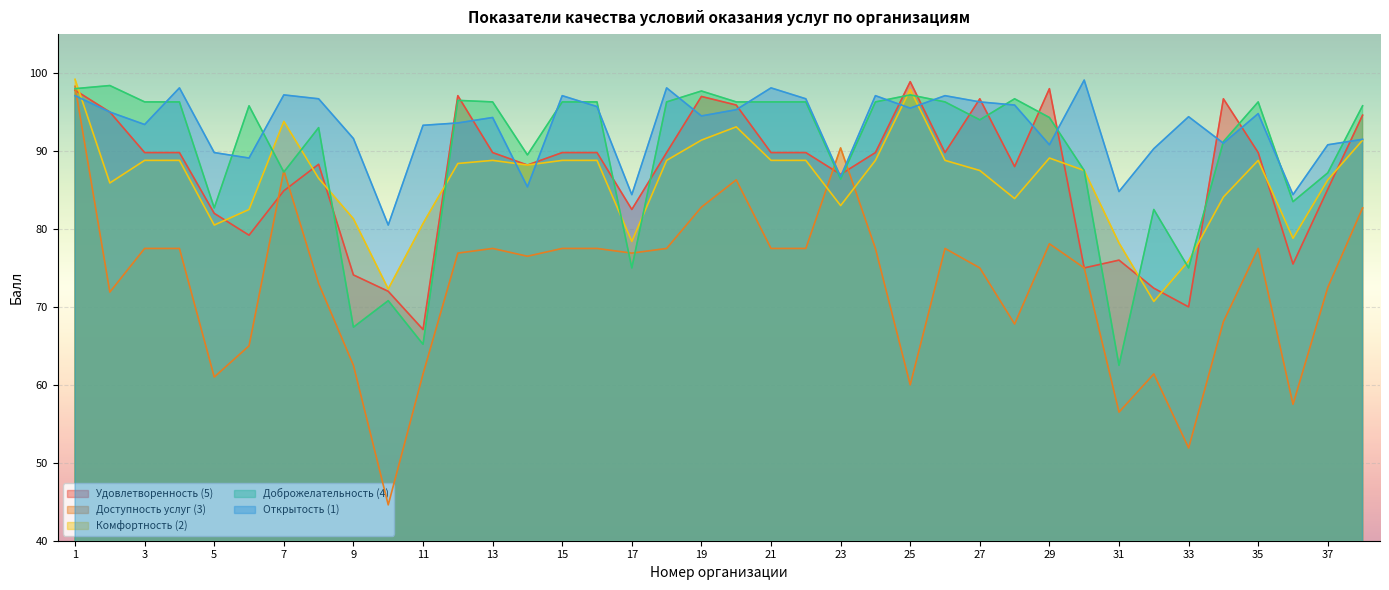

How many distinct data groups are displayed?

5